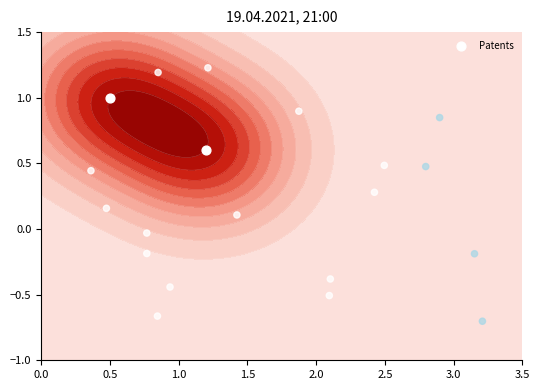

The chart shows a value of 0.8 at 0.0. True or false?

False